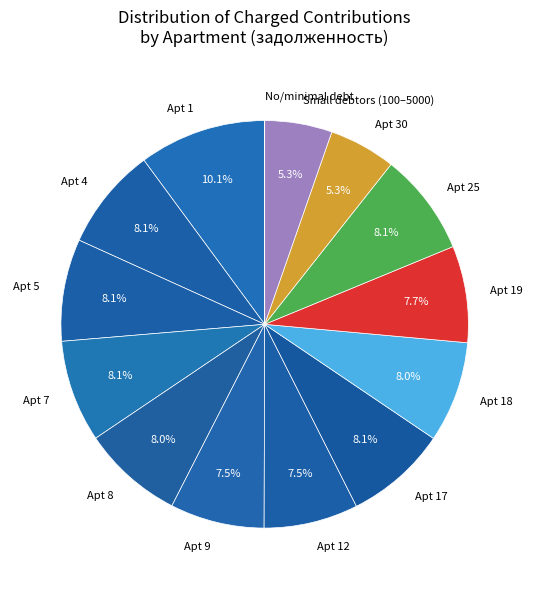

What is the largest slice in the pie chart?

Apt 1